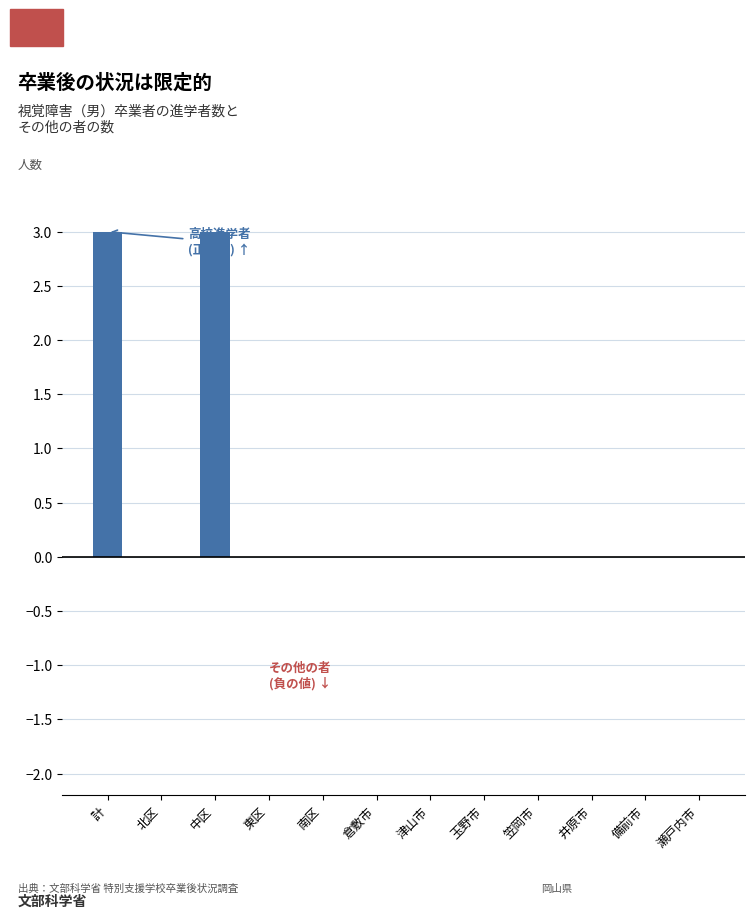

What is the greatest value displayed?

3